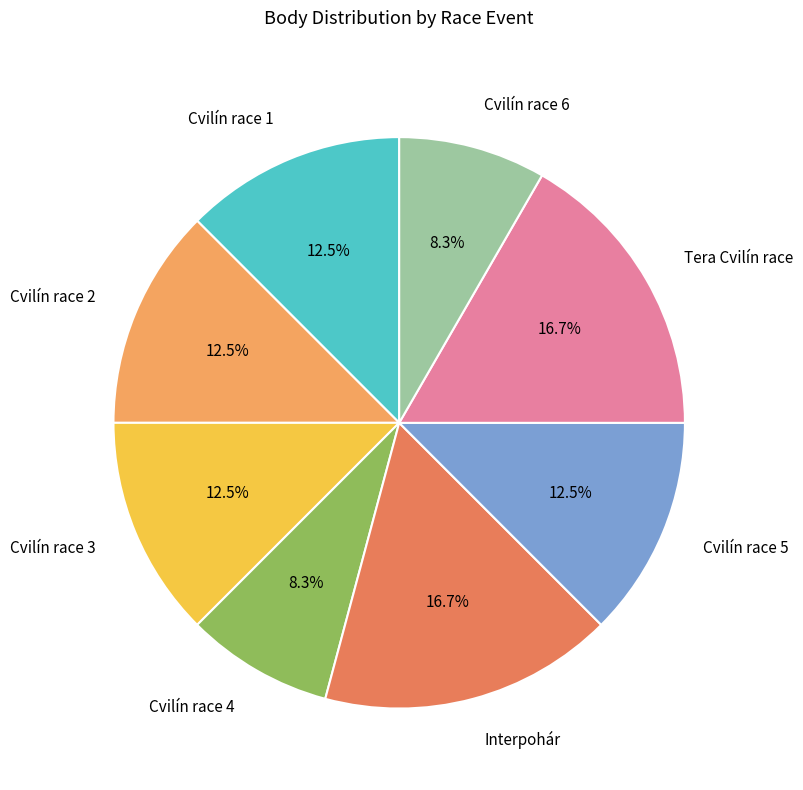

How many slices are in this pie chart?

8